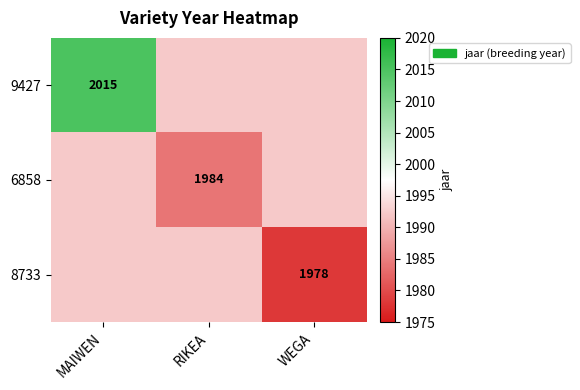

True or false: 9427 has a value of 2015.0 at MAIWEN.

True